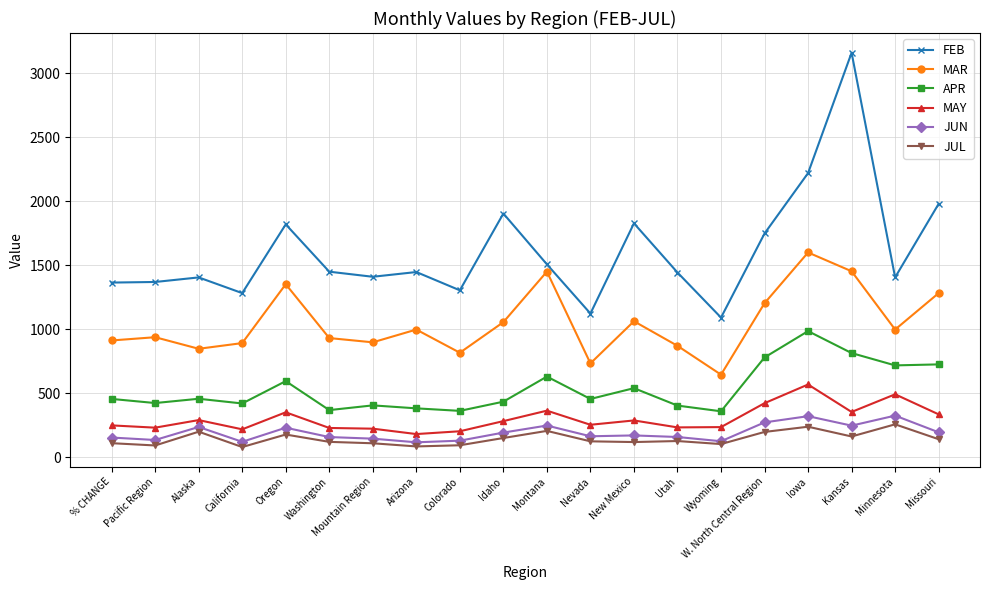

The MAR series shows 1449.9 at Montana. True or false?

True